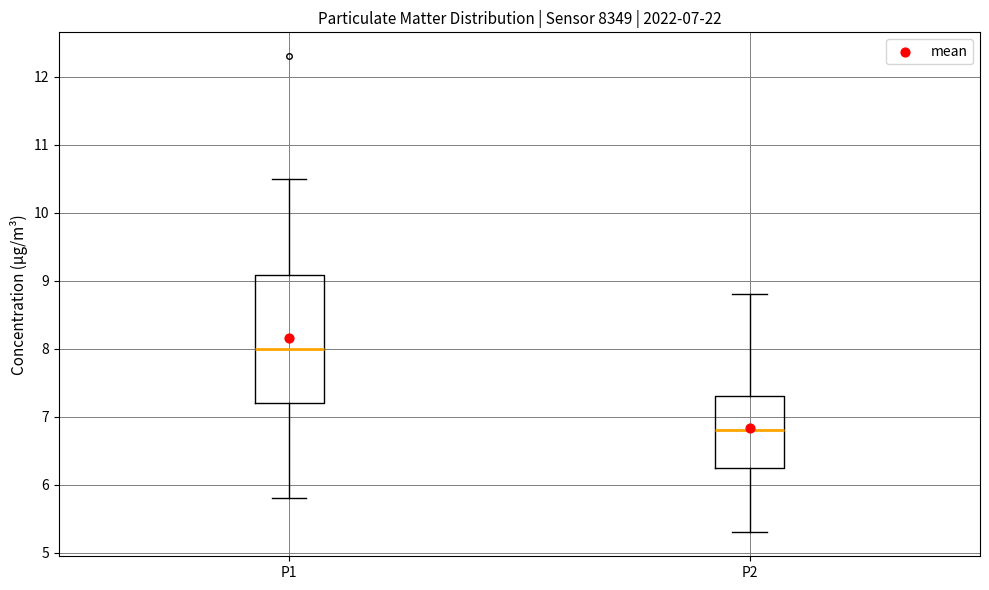

Where does the median line of the box for P2 sit on the y-axis? The values are not printed on the chart, so give them approximately, as read against the axis.

6.8